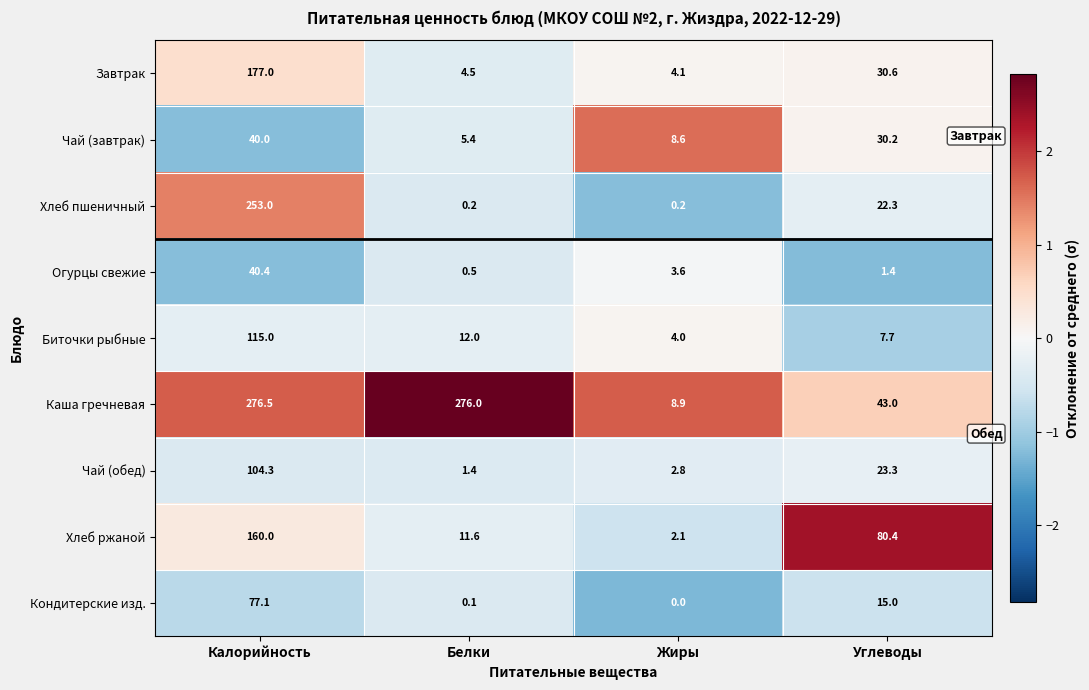

What is the difference between the maximum and minimum values in the Каша гречневая series?

267.6